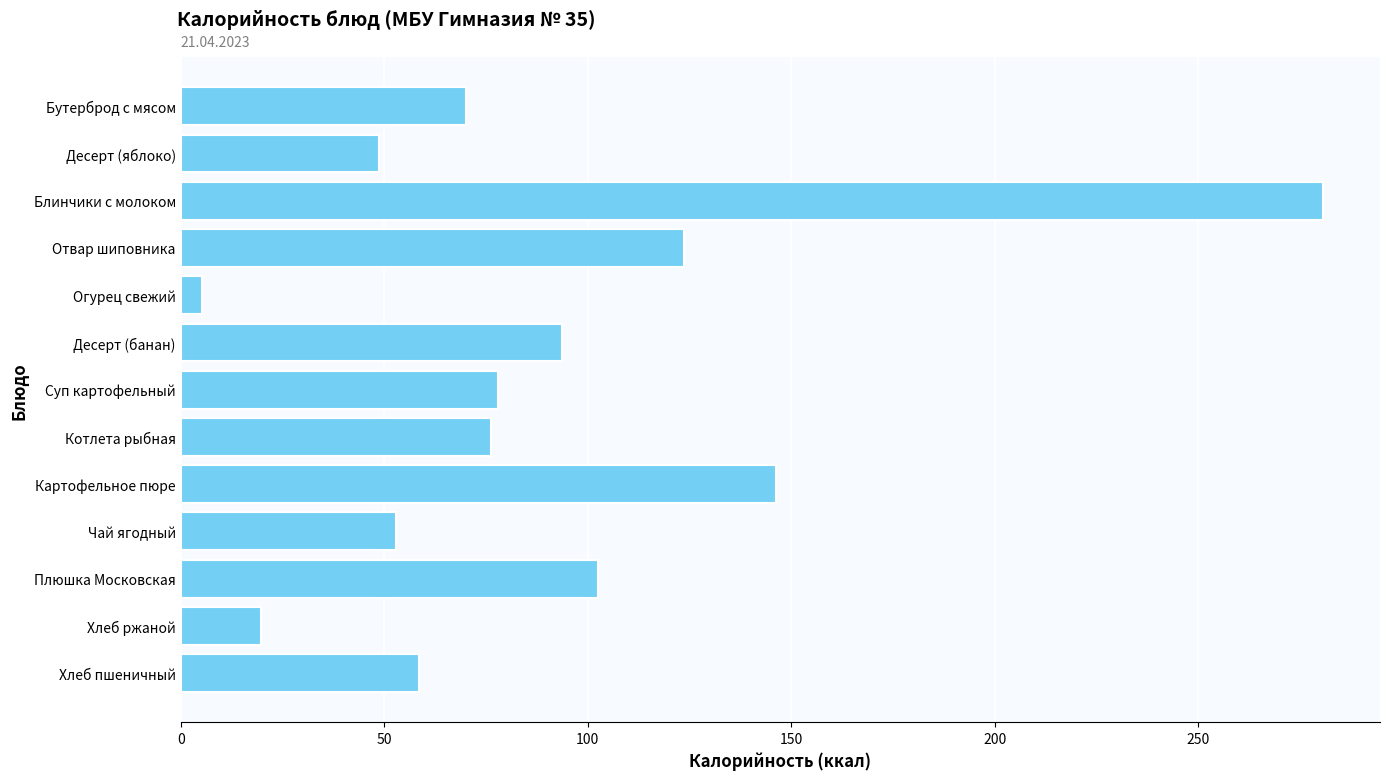

The chart shows a value of 76.1 at Котлета рыбная. True or false?

True